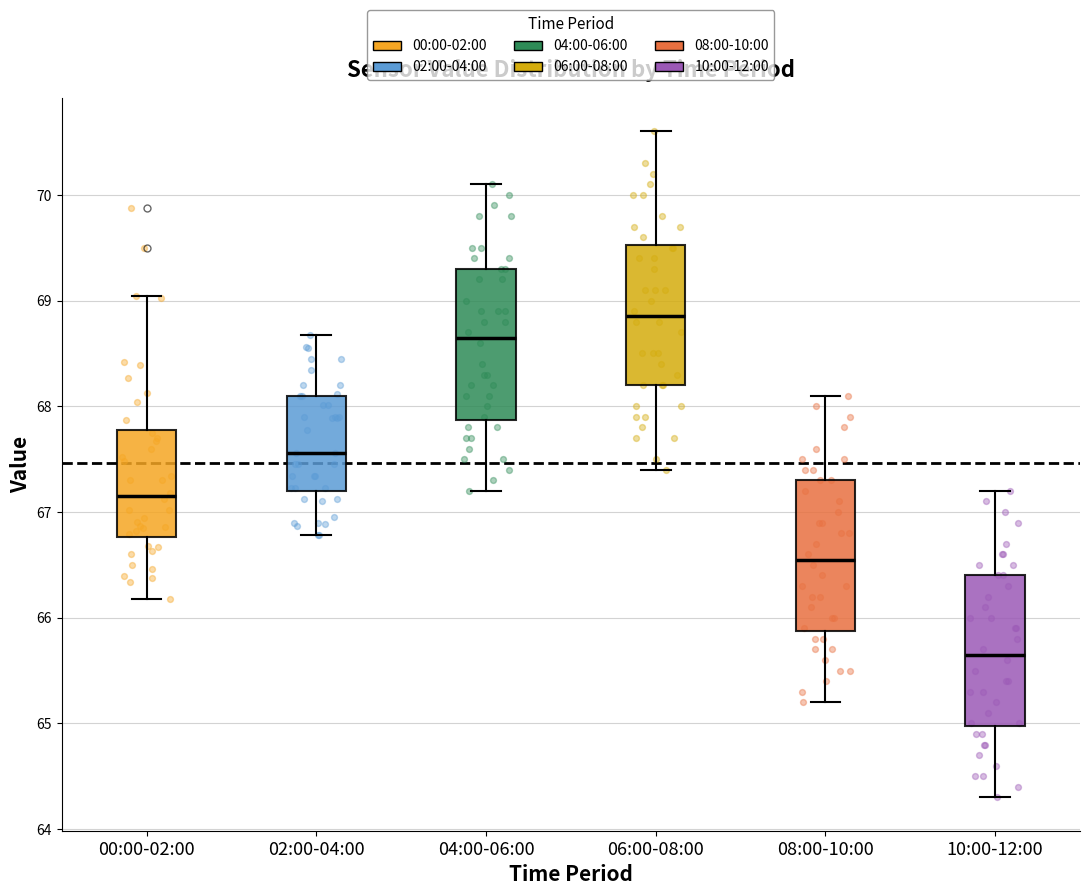

Where is the upper edge of the box for 00:00-02:00 on the y-axis? The values are not printed on the chart, so give them approximately, as read against the axis.

67.8